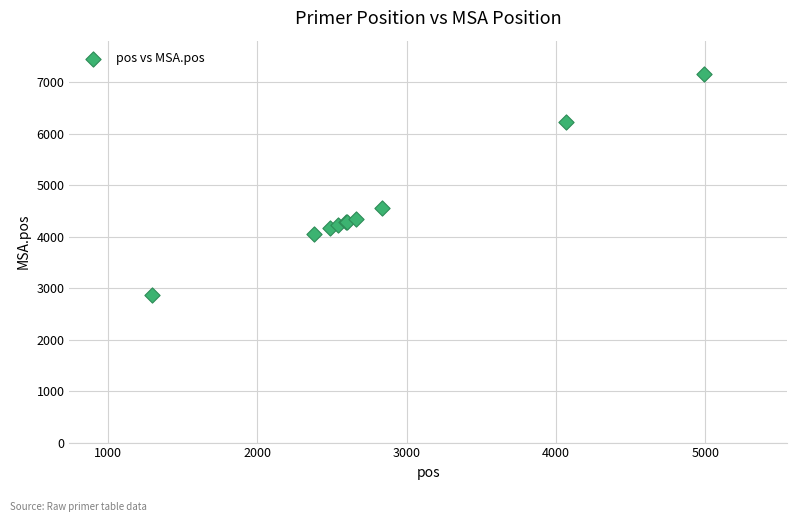

What Y value in the scatter plot is closest to 5014?

4551